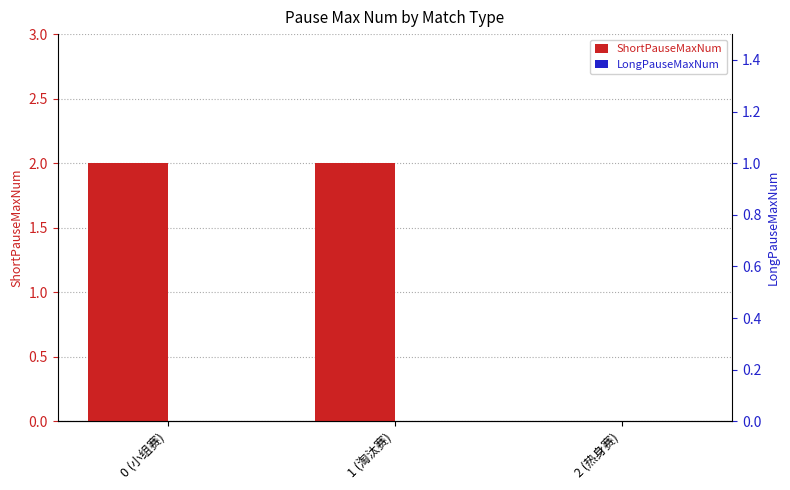

At 1 (淘汰赛), list the series in order from largest to smallest.

ShortPauseMaxNum, LongPauseMaxNum